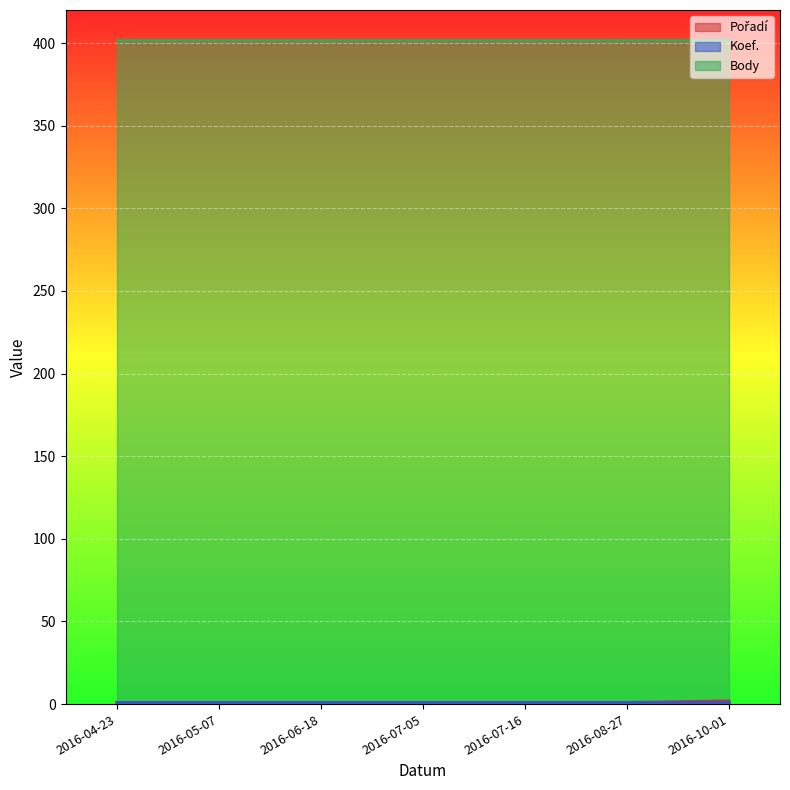

What are all the series names shown in the legend?

Pořadí, Koef., Body